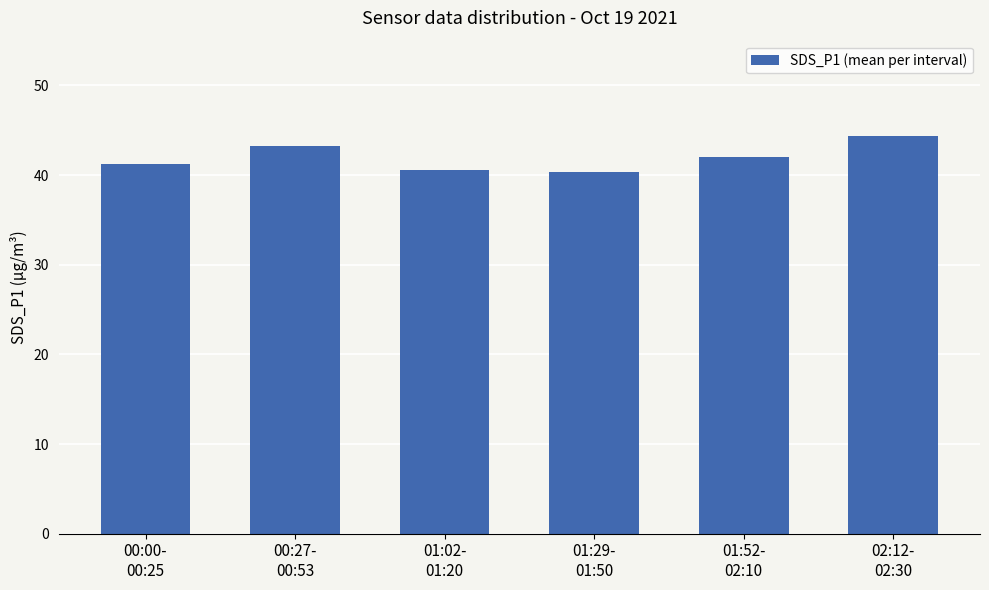

What is the average value?

41.9